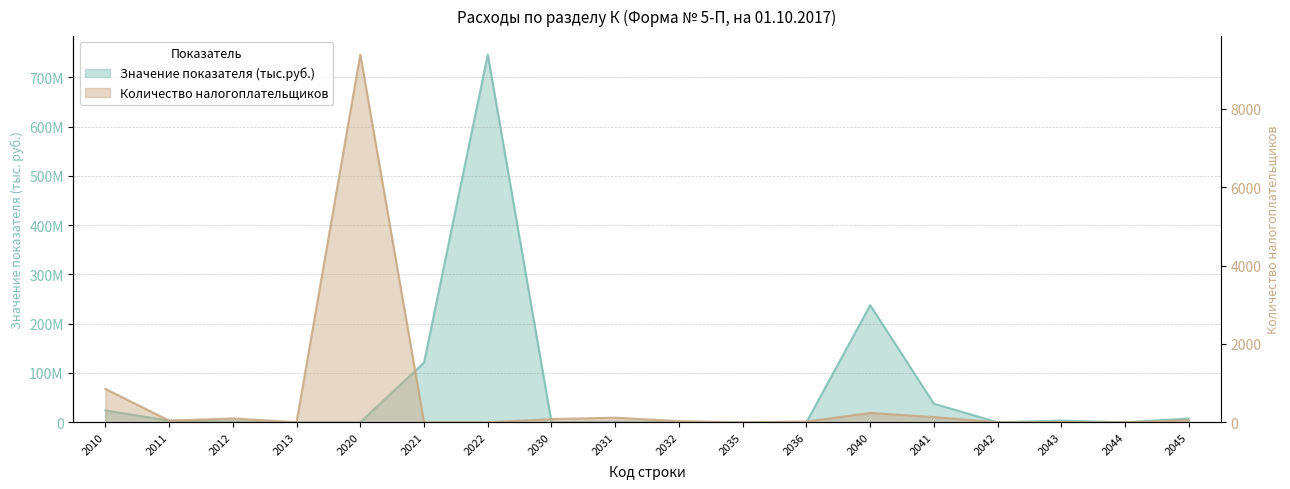

Is the value of Количество налогоплательщиков at 2020 greater than the value of Значение показателя (тыс.руб.) at 2030?

No